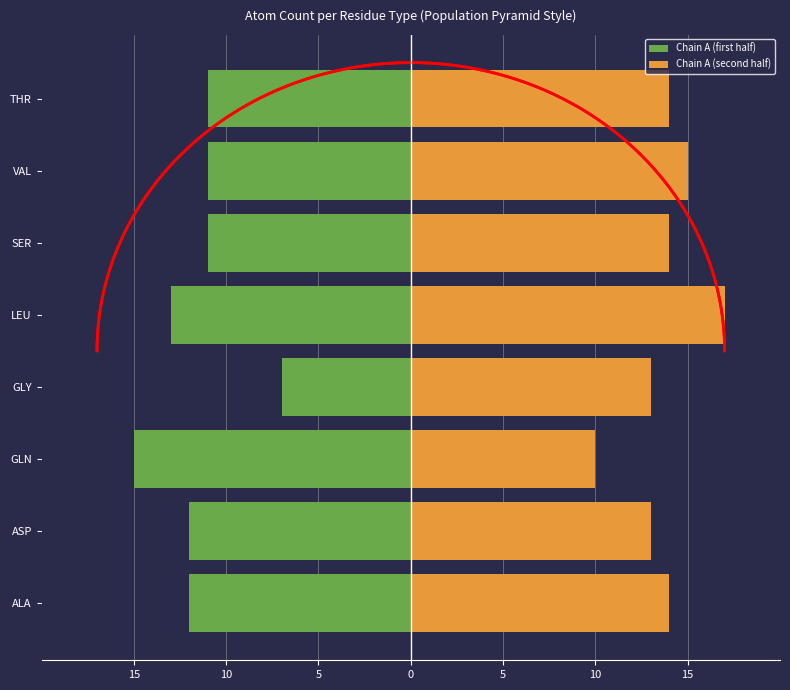

Which series has the largest range (max minus min)?

Chain A (first half)